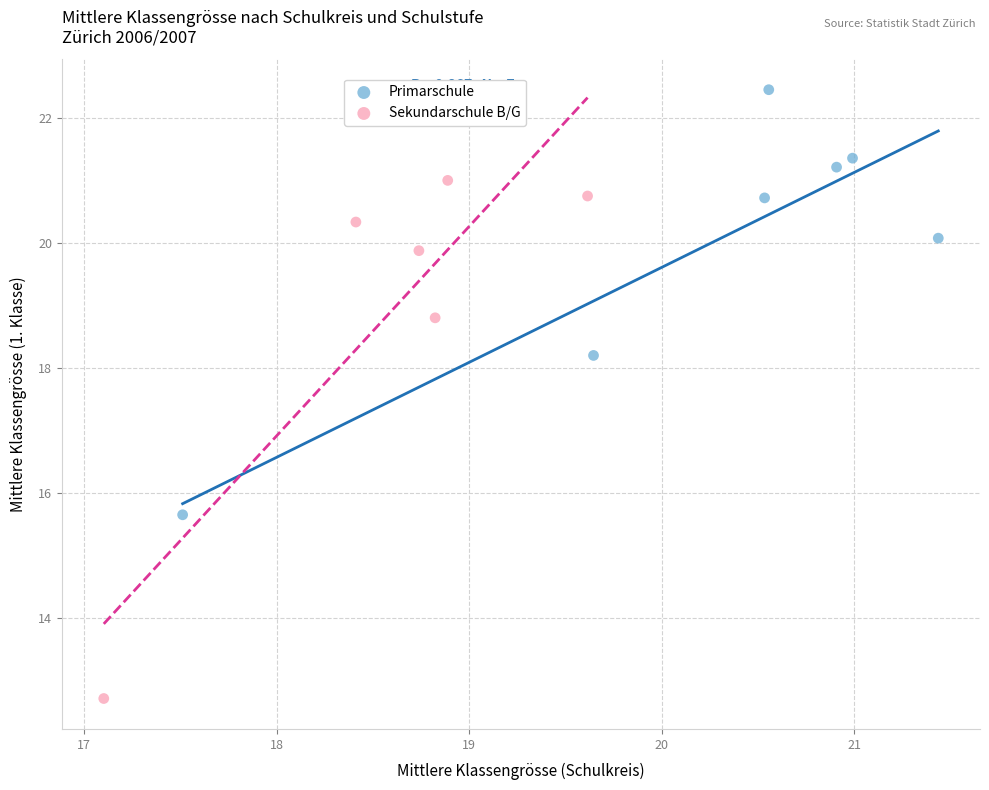

Which series has the largest Y range (max minus min)?

Sekundarschule B/G